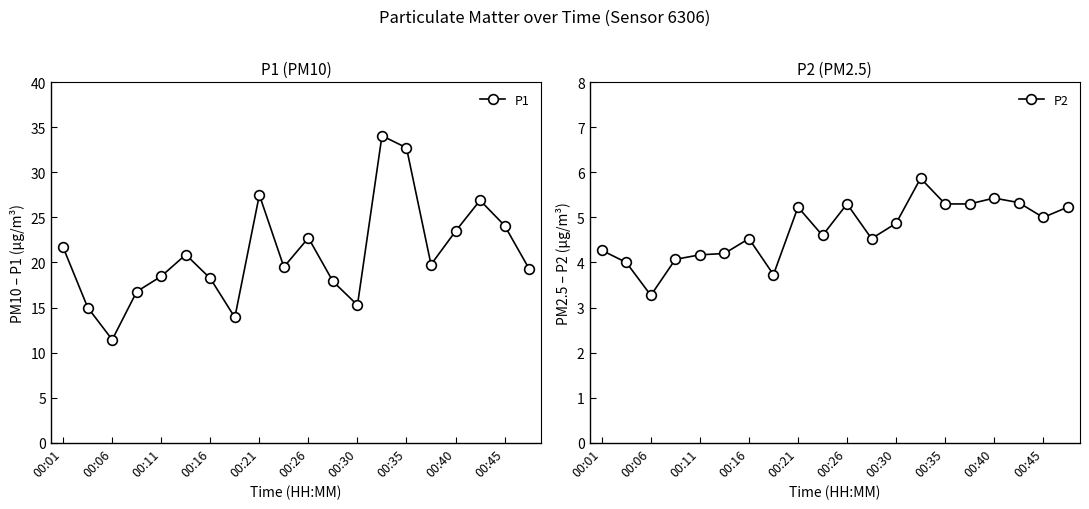

Reading left to right, transcribe all the data shown in this chart.

P1: 21.7	15.0	11.4	16.8	18.5	20.9	18.2	13.9	27.5	19.5	22.7	17.9	15.3	34.1	32.7	19.8	23.5	26.9	24.1	19.3
P2: 4.3	4.0	3.3	4.1	4.2	4.2	4.5	3.7	5.2	4.6	5.3	4.5	4.9	5.9	5.3	5.3	5.4	5.3	5.0	5.2